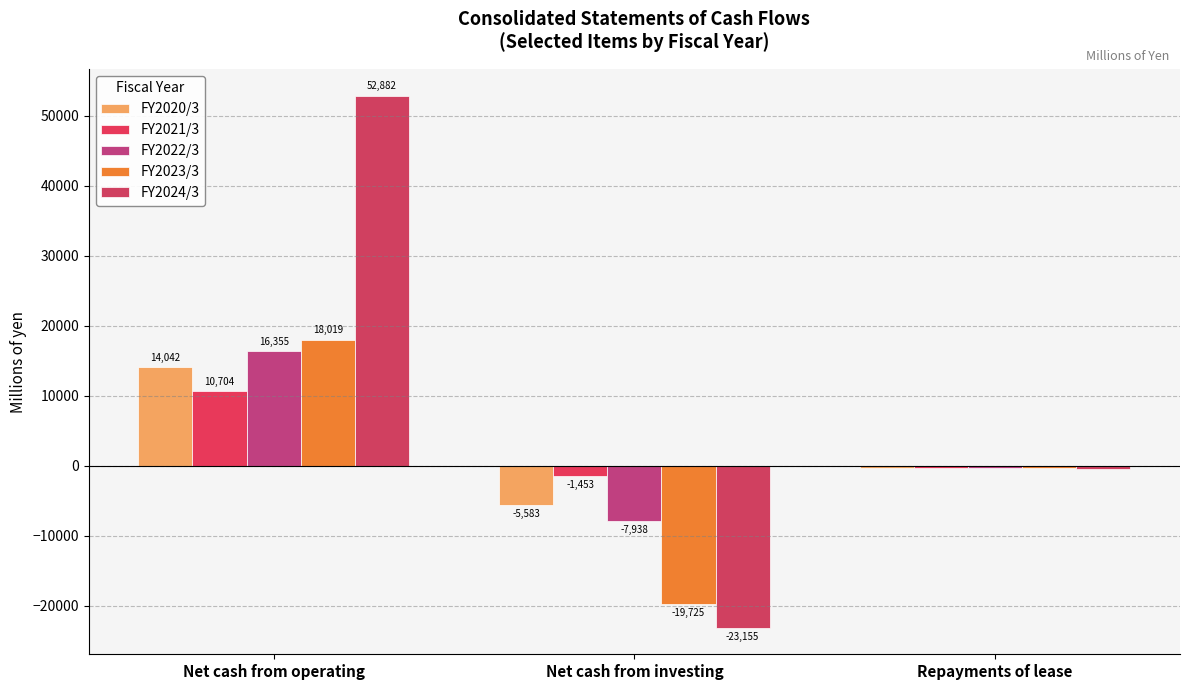

How many values in FY2020/3 are below zero?

2